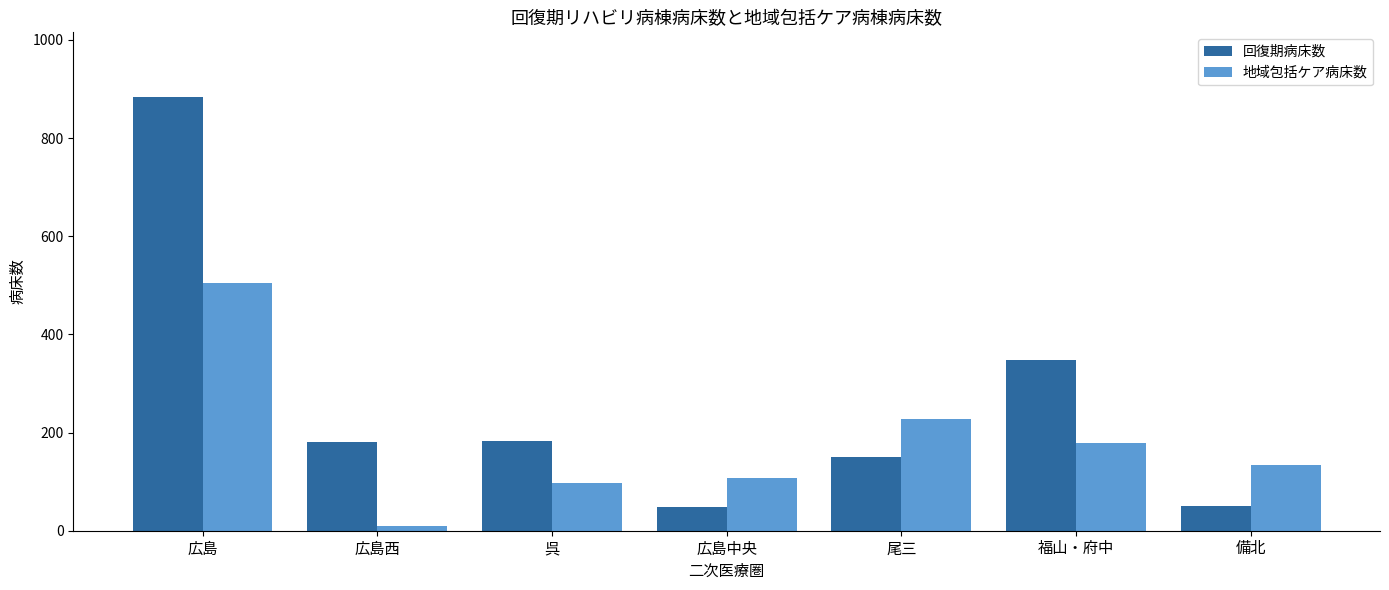

Which series has the largest total across all categories?

回復期病床数